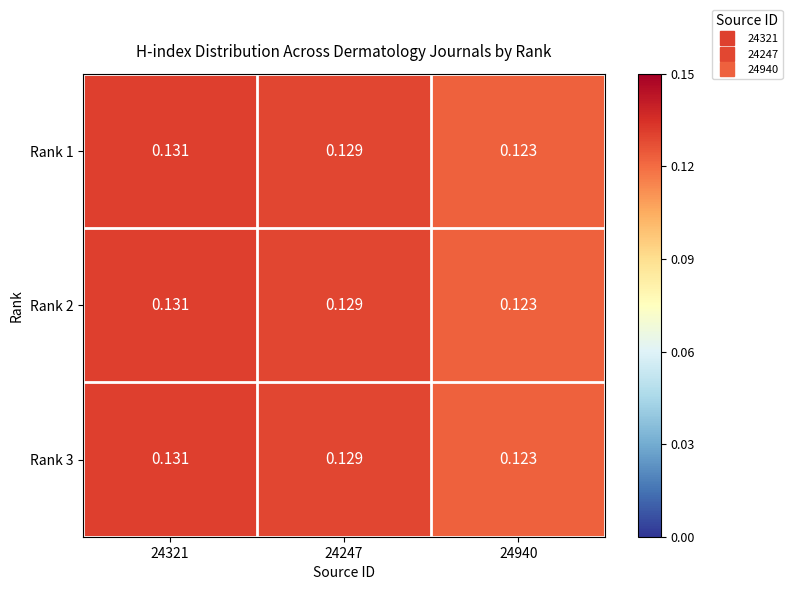

Is the value of Rank 3 at 24247 greater than the value of Rank 1 at 24940?

Yes